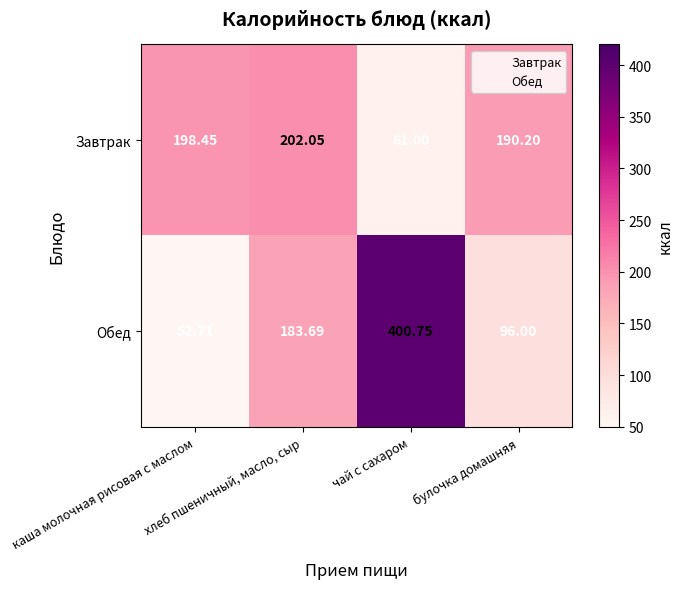

Which series has the widest spread of values?

Обед